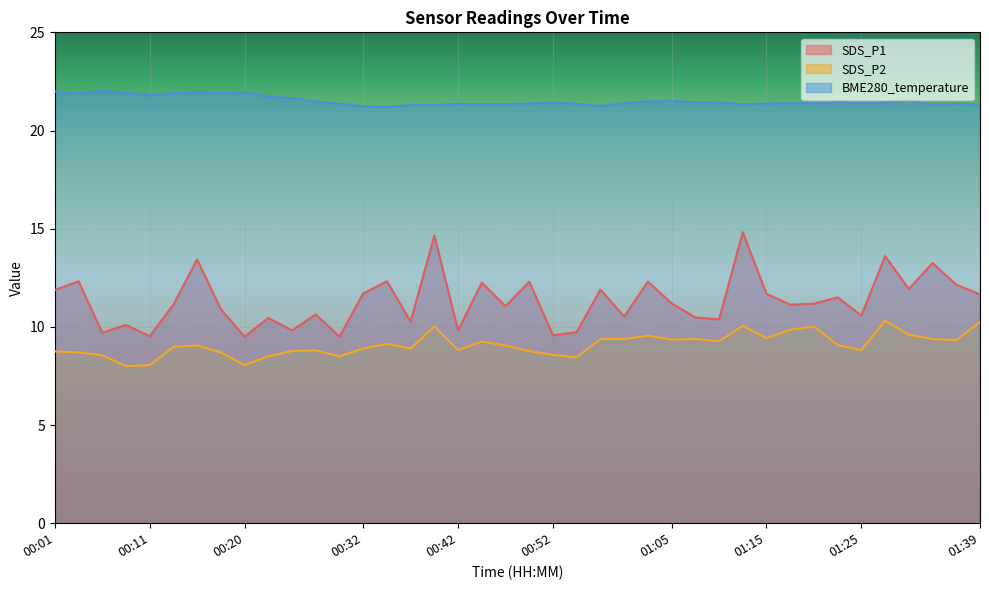

Which category has the highest value in the SDS_P2 series?

01:28